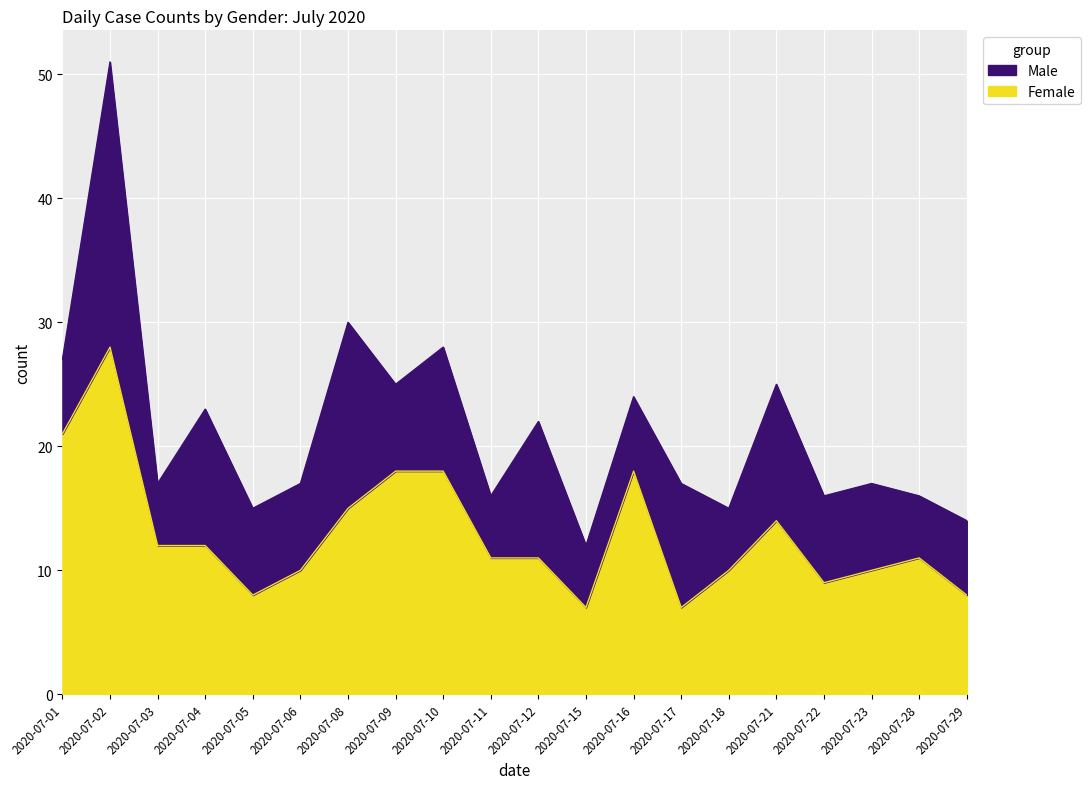

List the labels in order of value, largest first.

2020-07-02, 2020-07-01, 2020-07-09, 2020-07-10, 2020-07-16, 2020-07-08, 2020-07-21, 2020-07-03, 2020-07-04, 2020-07-11, 2020-07-12, 2020-07-28, 2020-07-06, 2020-07-18, 2020-07-23, 2020-07-22, 2020-07-05, 2020-07-29, 2020-07-15, 2020-07-17